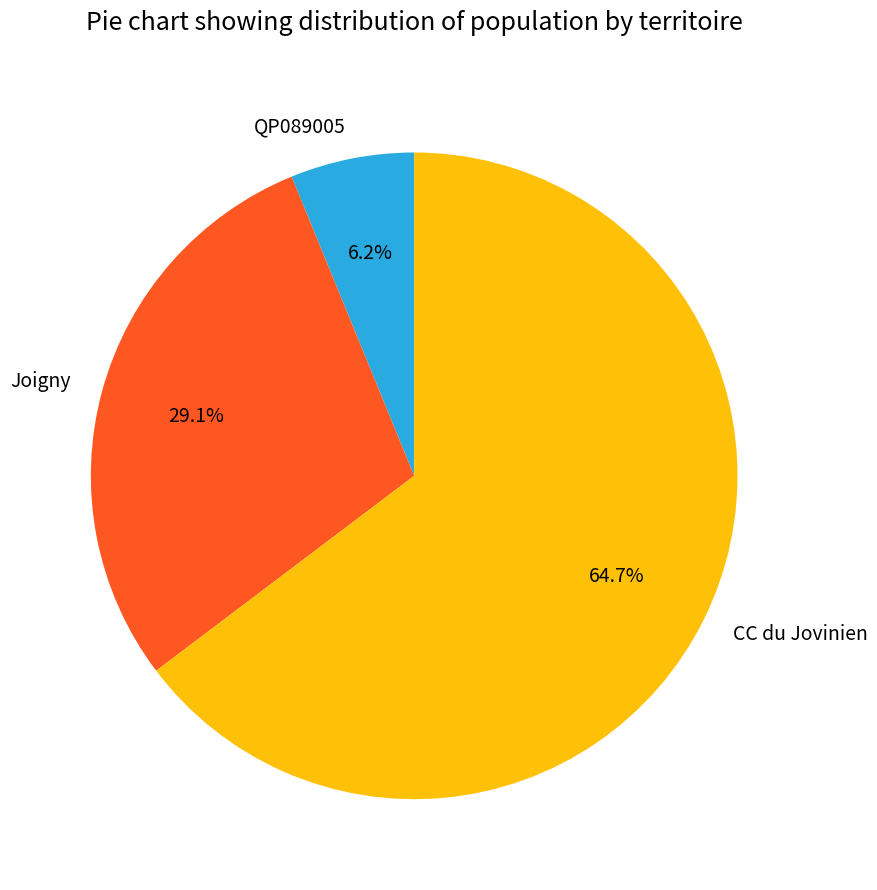

How many slices are in this pie chart?

3